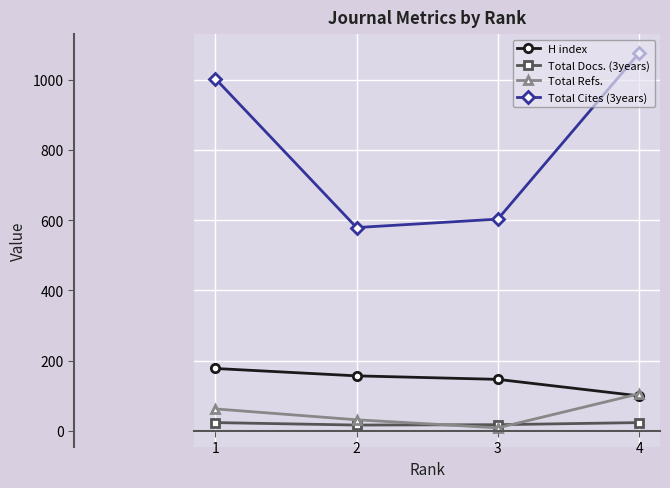

Rank the categories by Total Refs. value from highest to lowest.

4, 1, 2, 3